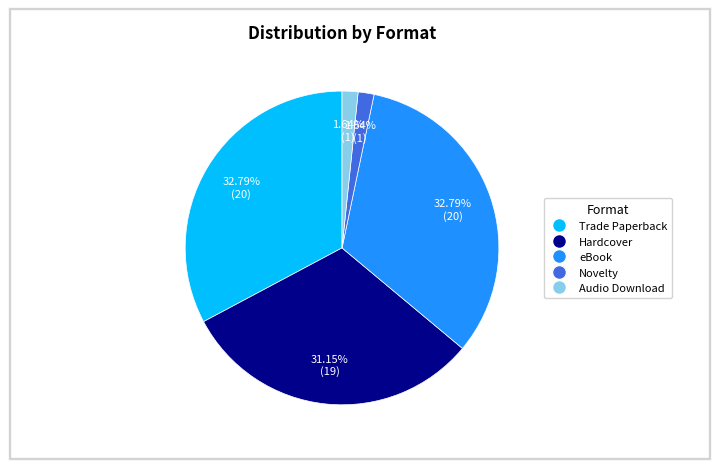

To the nearest percent, what is the combined percentage of Trade Paperback and eBook?

66%